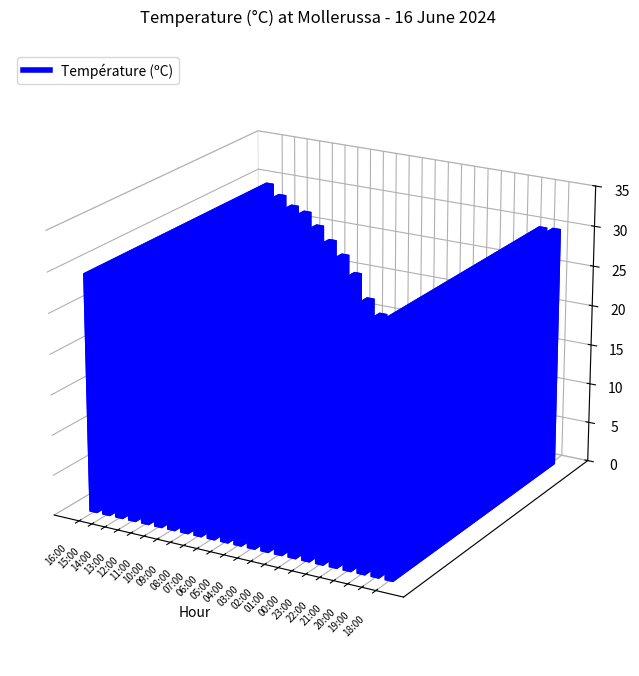

Reading left to right, what are all the values shown in this chart?

16:00=29.5	15:00=28.3	14:00=27.2	13:00=26.7	12:00=25.2	11:00=23.6	10:00=22.0	09:00=19.9	08:00=16.9	07:00=15.2	06:00=14.7	05:00=15.5	04:00=16.5	03:00=16.9	02:00=17.6	01:00=18.4	00:00=19.0	23:00=19.9	22:00=21.7	21:00=25.5	20:00=27.8	19:00=29.9	18:00=30.0